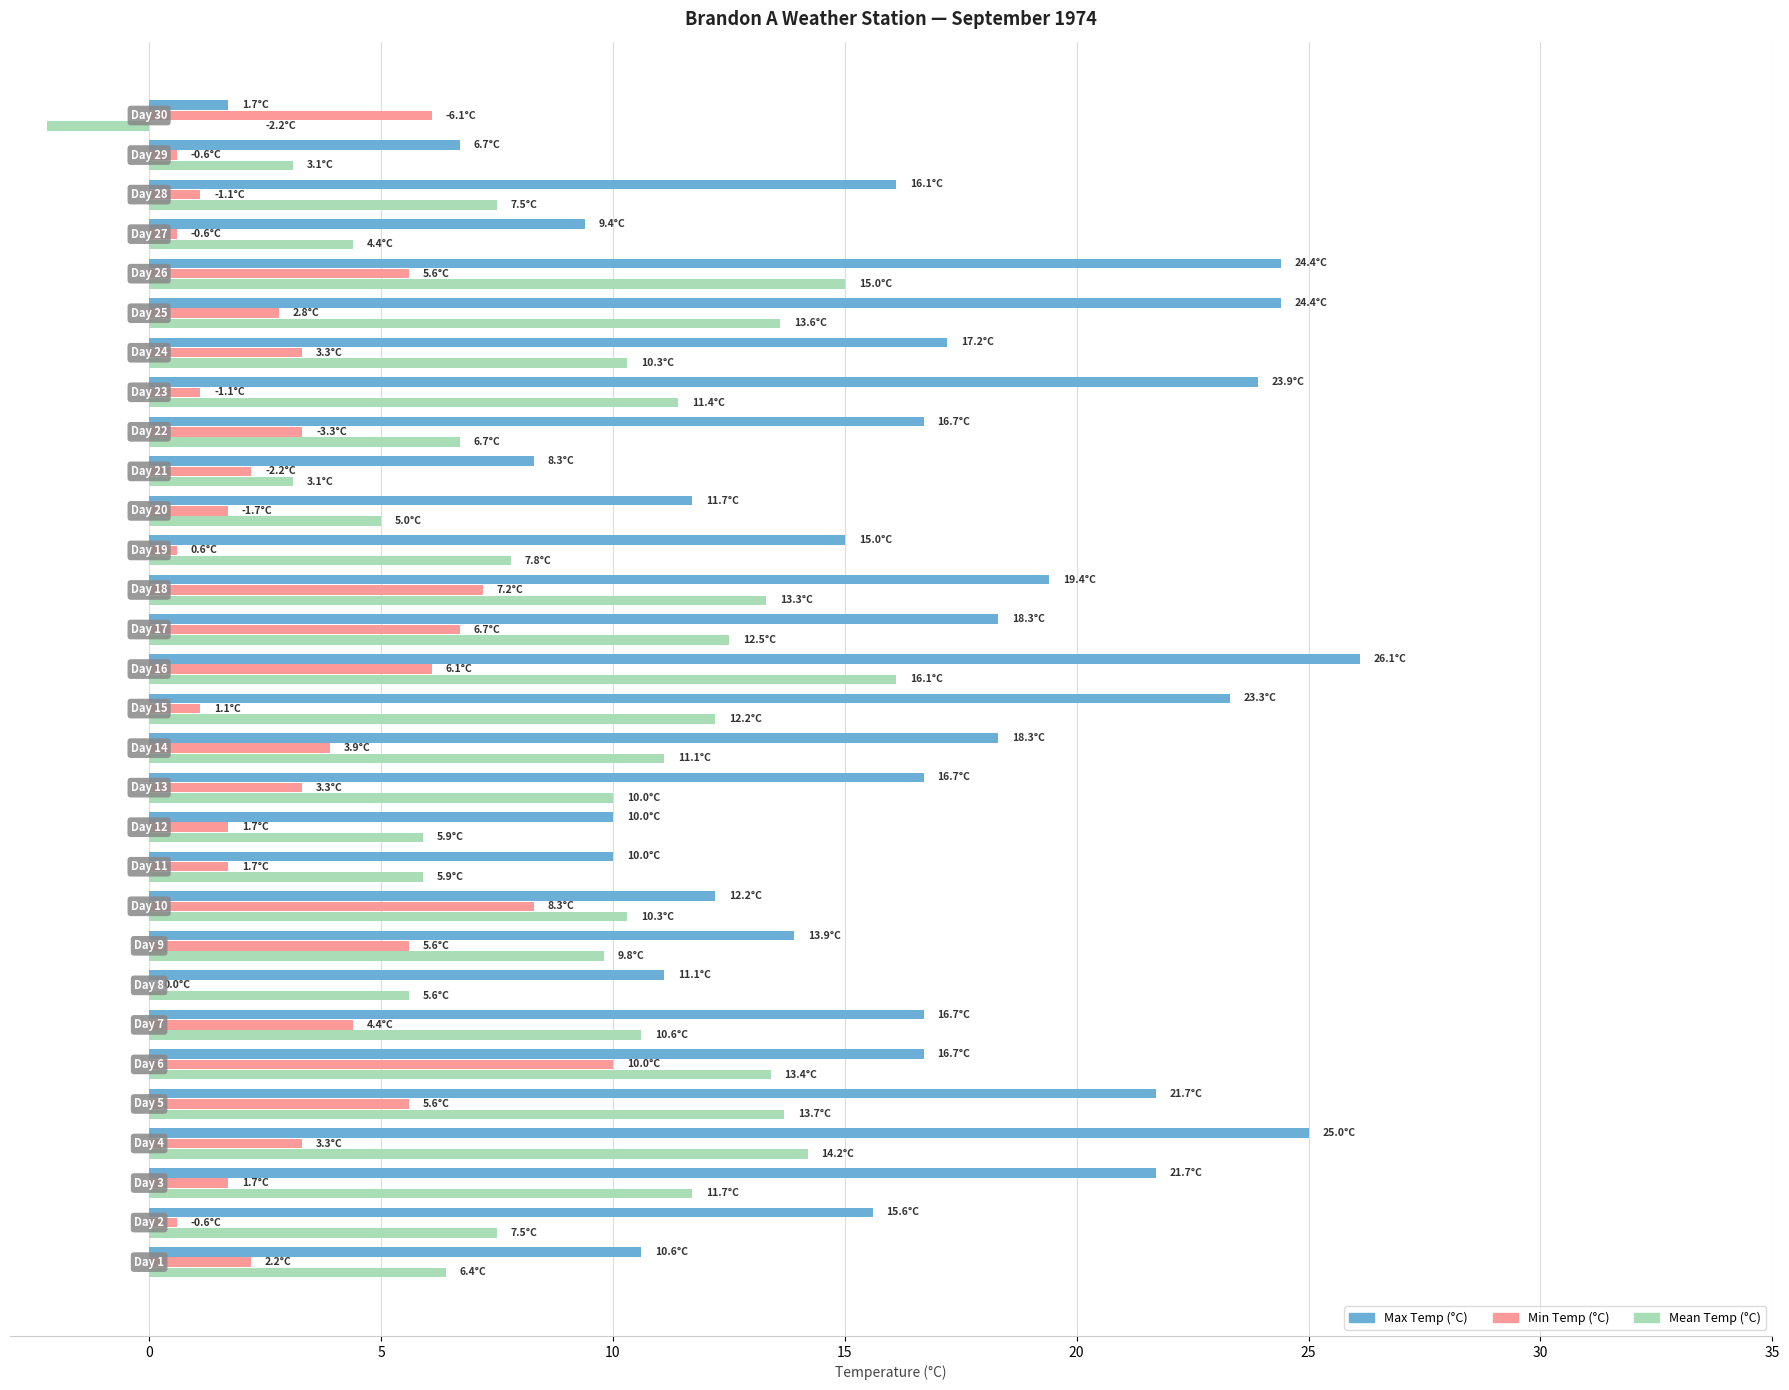

What is the greatest value displayed?

26.1